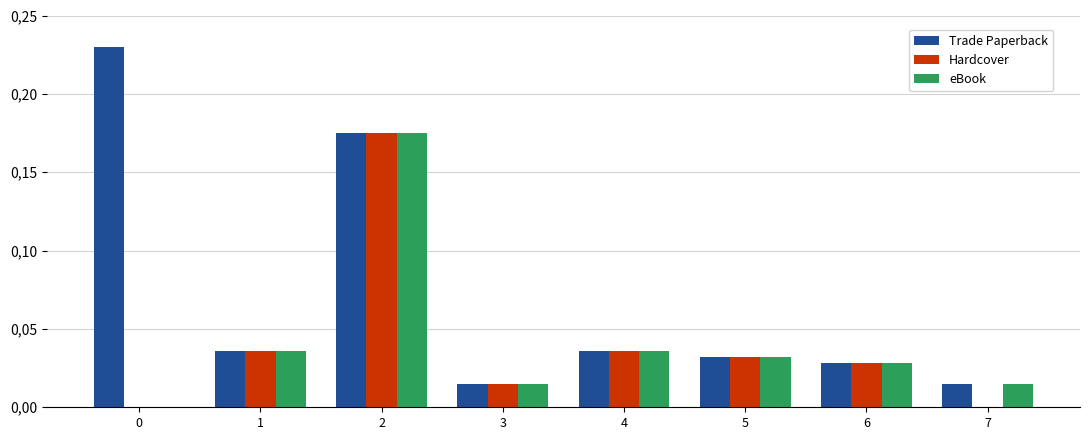

List the labels in order of Trade Paperback value, largest first.

0, 2, 1, 4, 5, 6, 3, 7